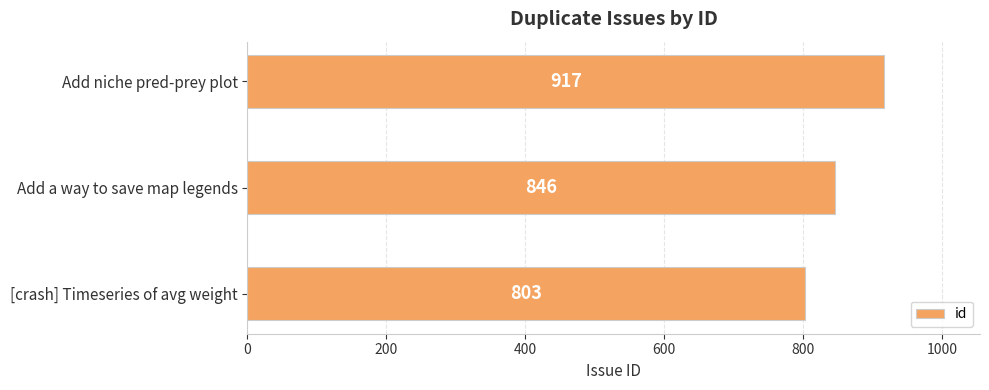

List the labels in order of value, smallest first.

[crash] Timeseries of avg weight, Add a way to save map legends, Add niche pred-prey plot